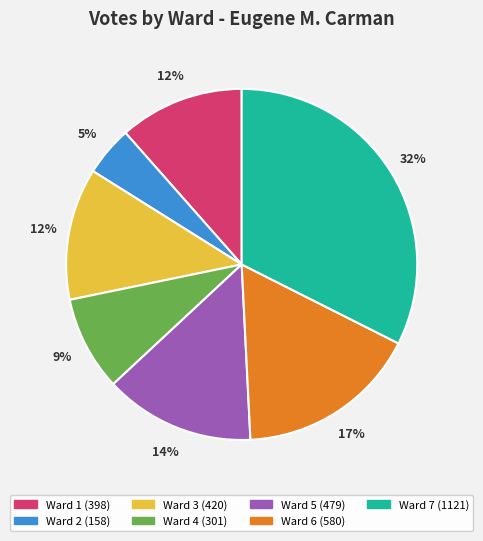

Count the number of slices in the pie.

7